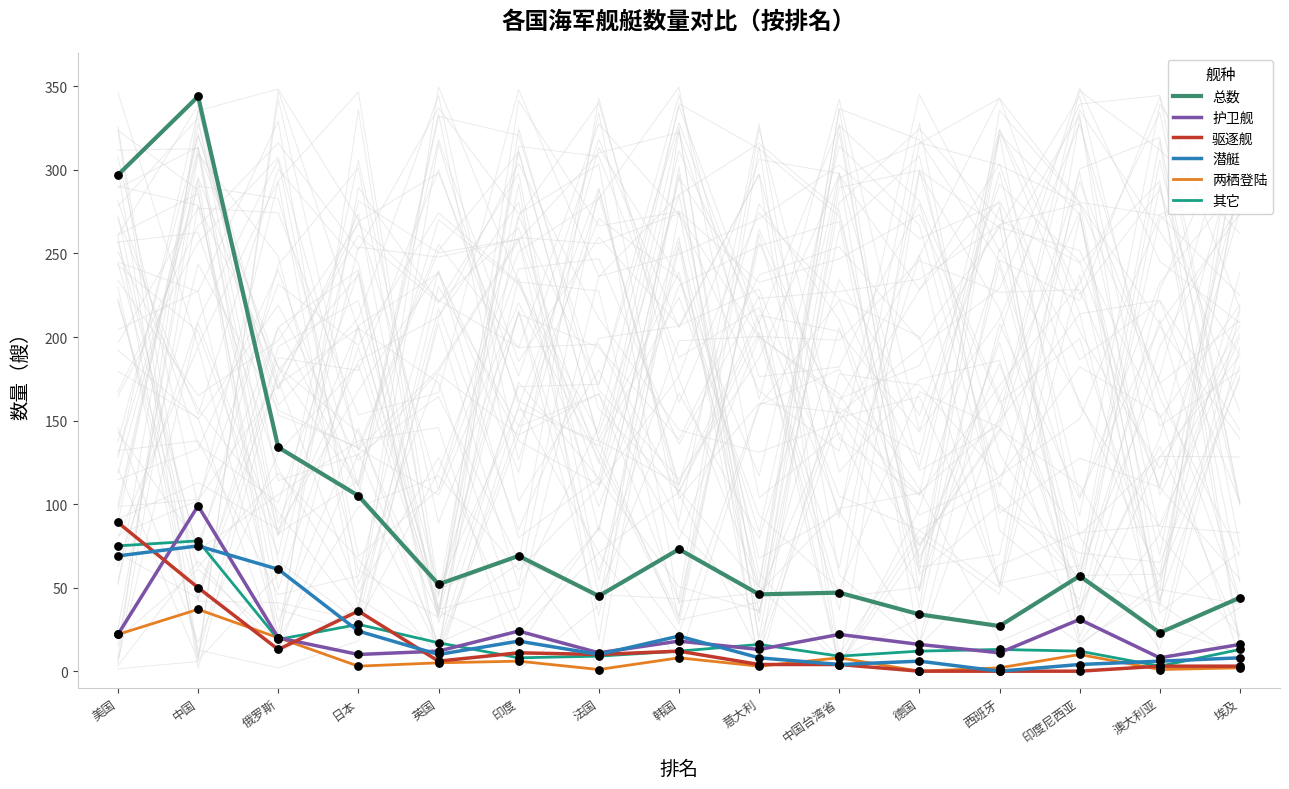

Which series reaches the minimum Y coordinate?

驱逐舰